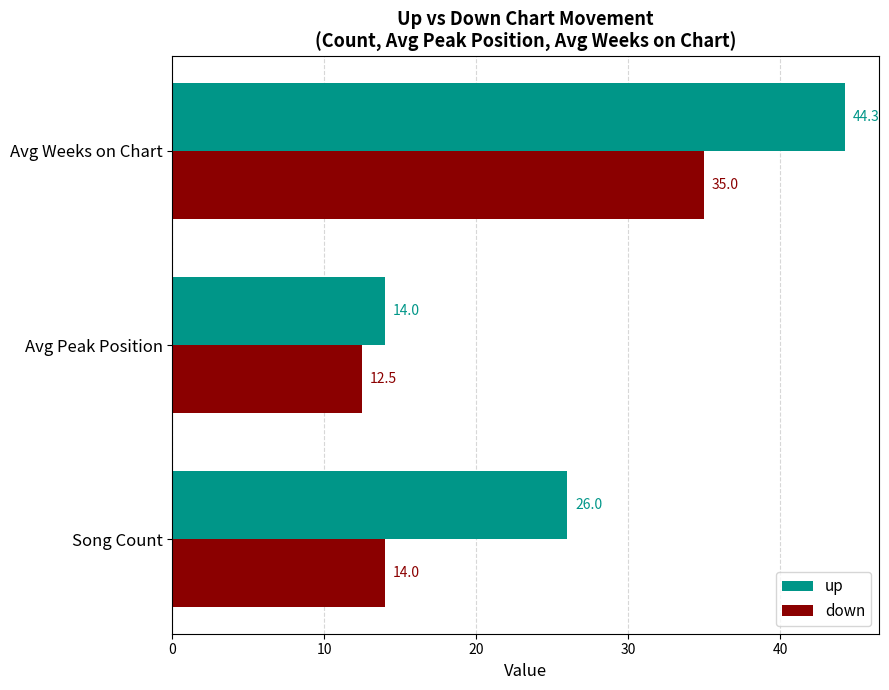

What is the highest value of the up series?

44.3